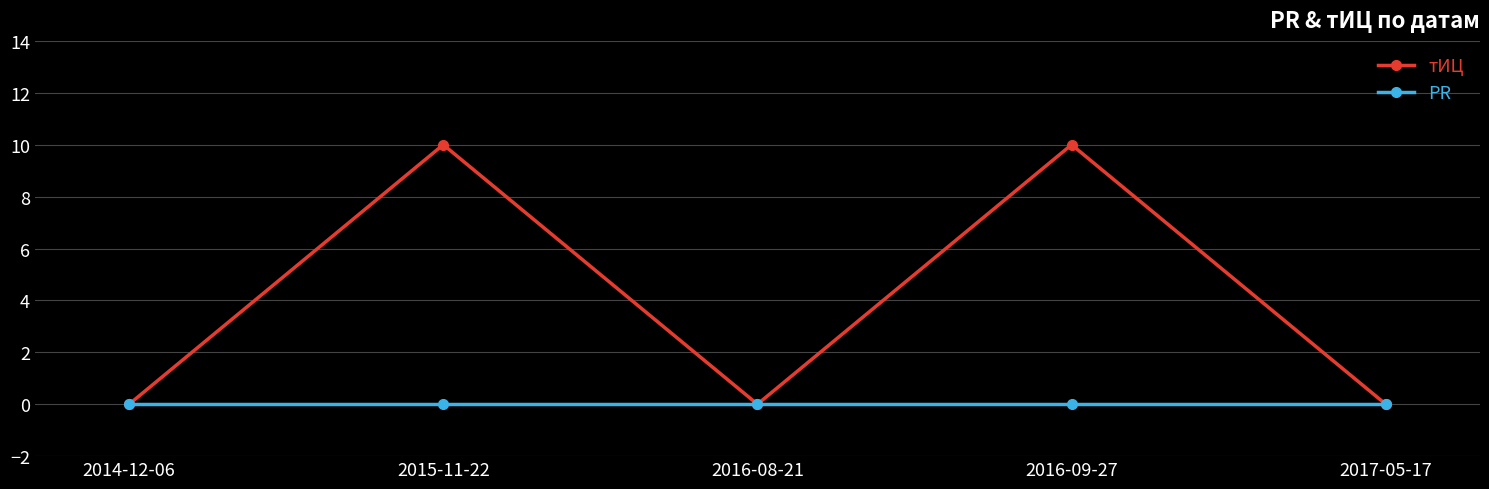

What is the label of the 1st point from the left?

2014-12-06